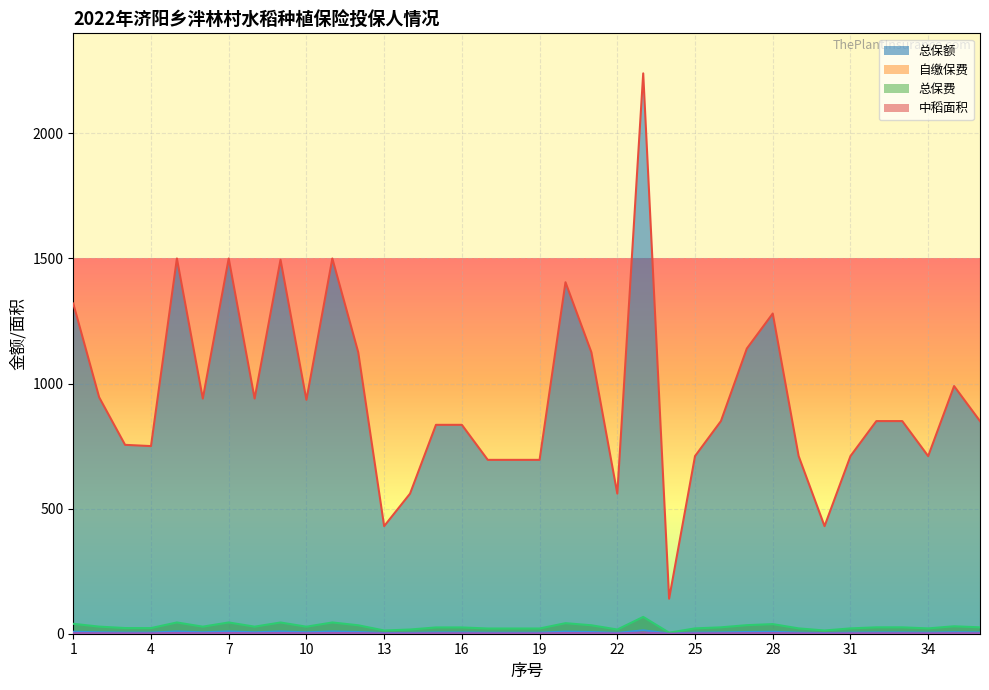

The value of 自缴保费 at 27 is 1140.0. True or false?

True